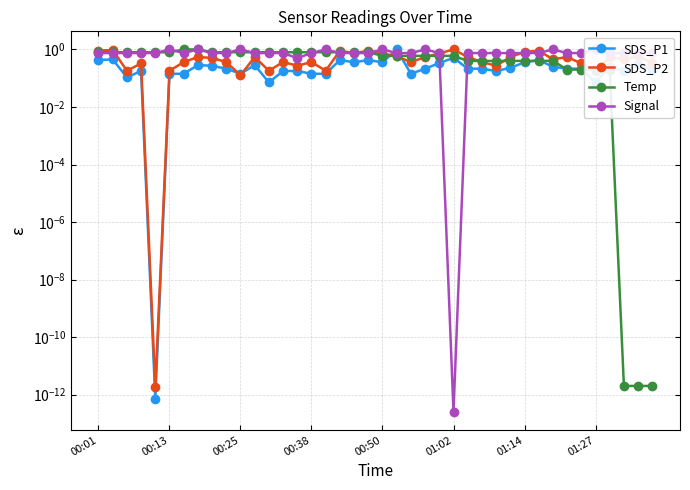

True or false: Temp has a value of 0.0 at 38.

True